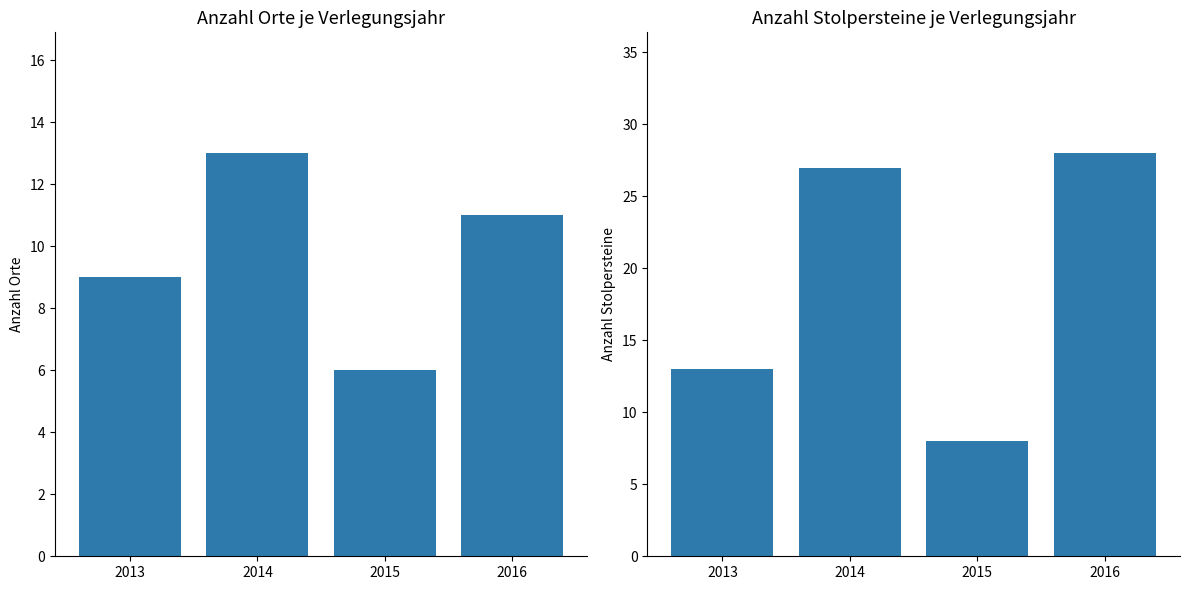

At which label does Anzahl Orte first exceed 11?

2014